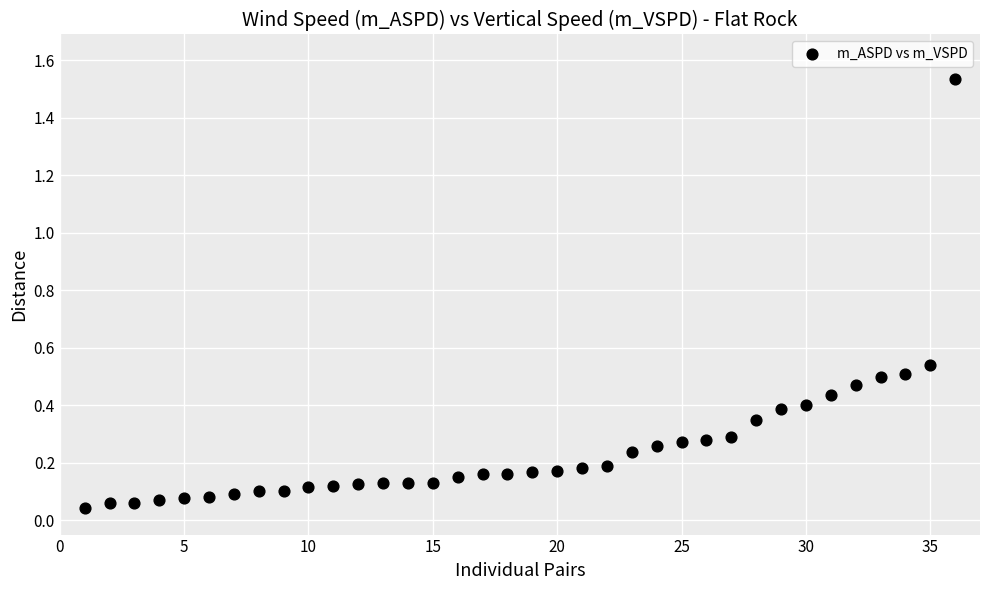

What is the range of X values (max minus min)?

35.0